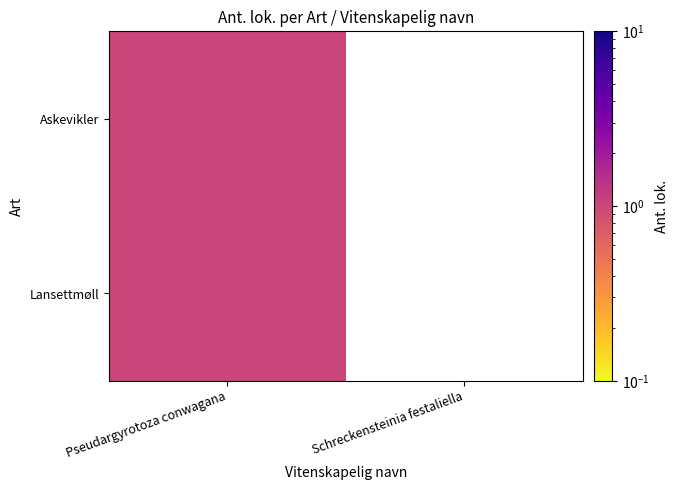

Rank the series by their maximum value, from lowest to highest.

Askevikler, Lansettmøll